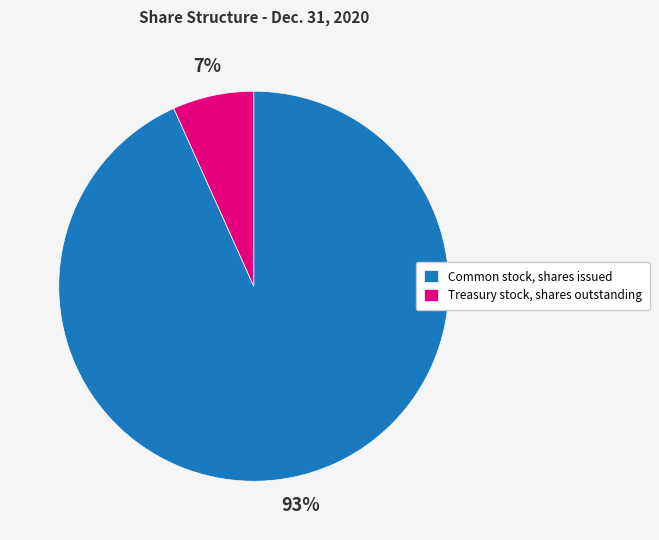

Do Common stock, shares issued and Treasury stock, shares outstanding together represent more than half of the pie?

Yes